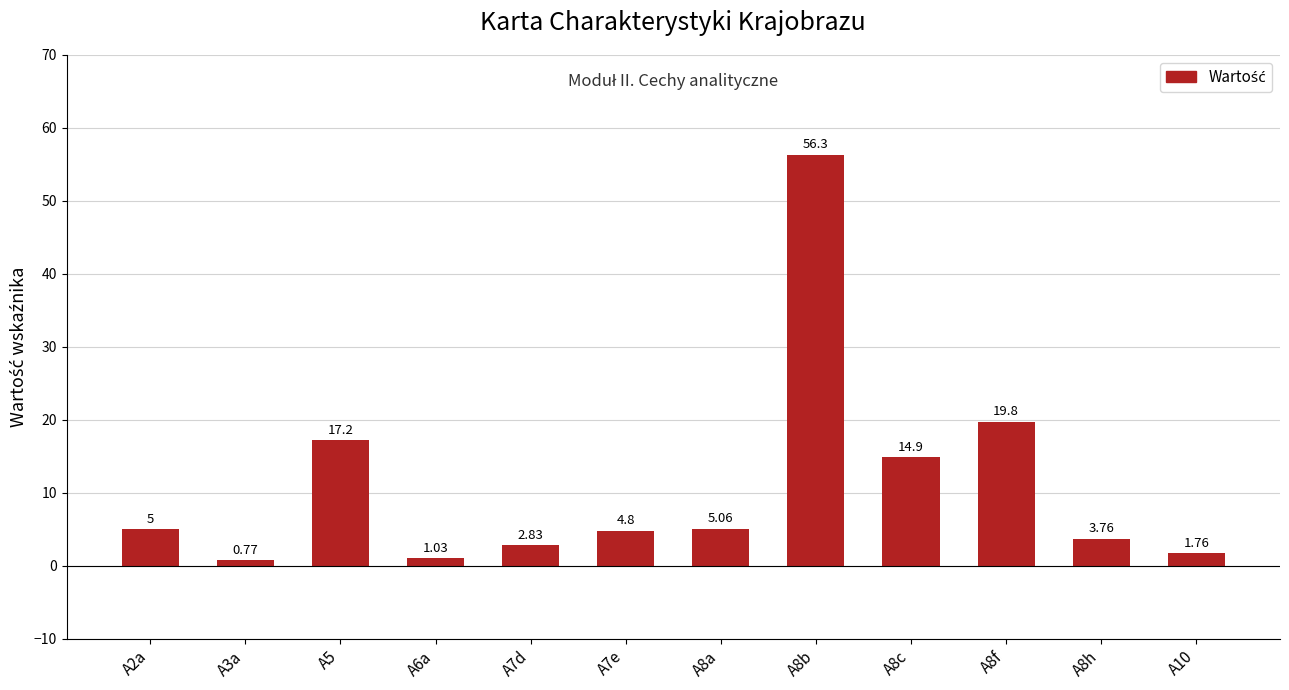

Are the bars grouped side by side (vs. stacked)?

No